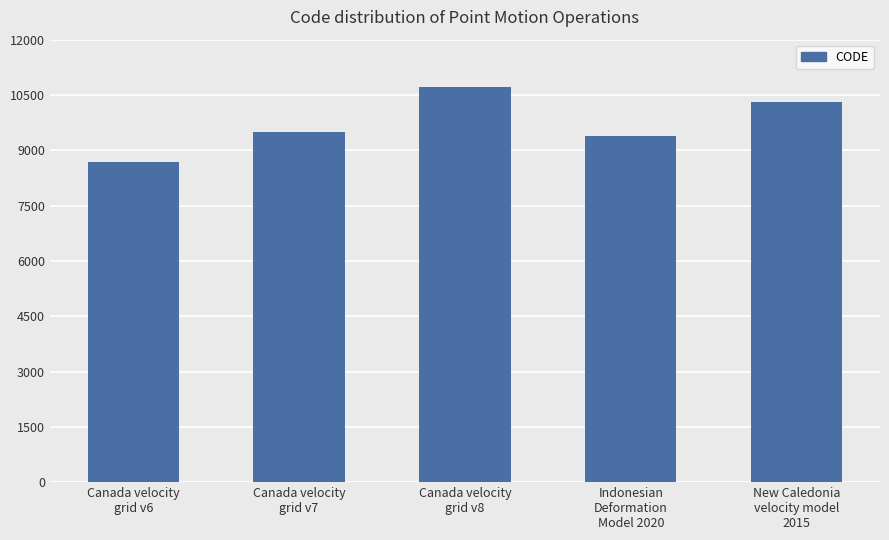

What is the label of the 5th bar from the right?

Canada velocity
grid v6